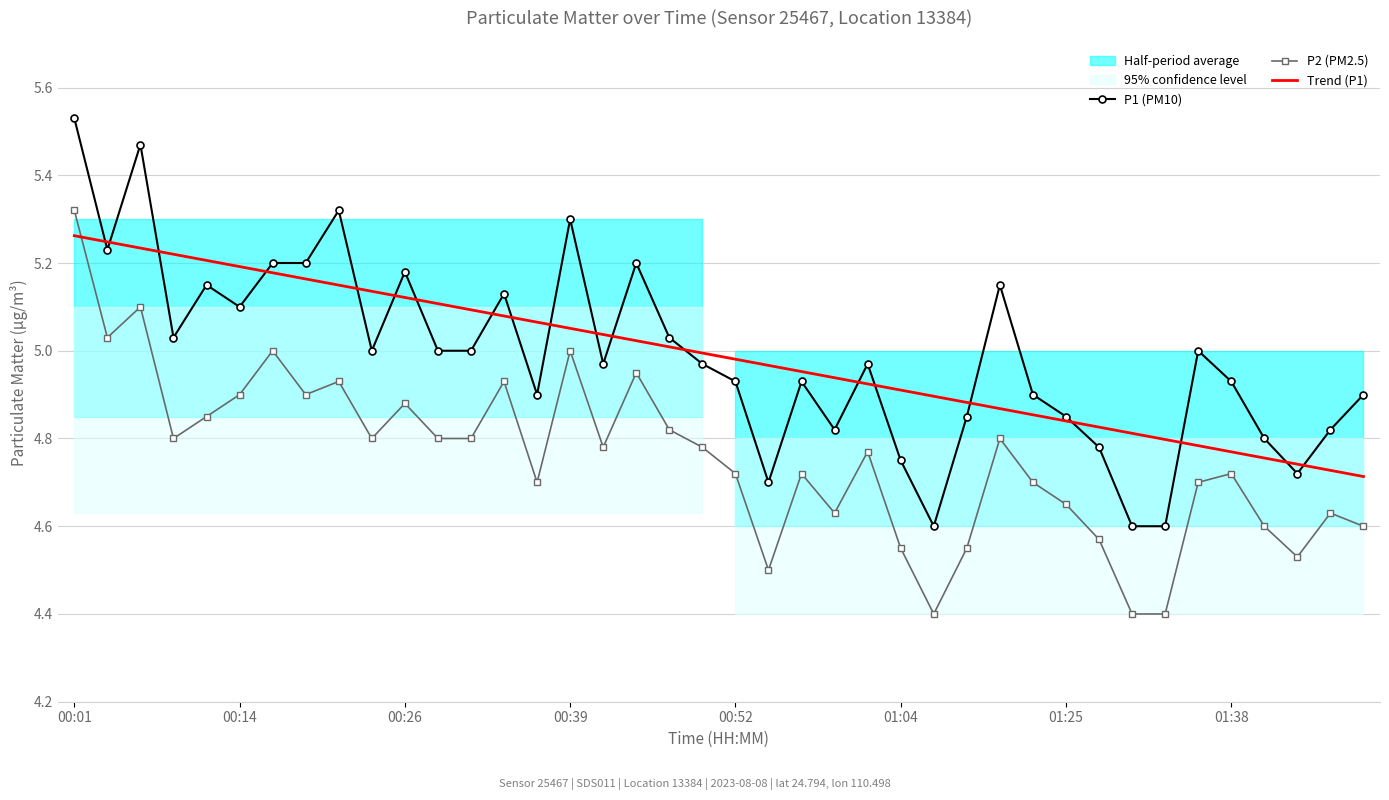

True or false: Trend (P1) has more than 1 points higher than both neighbors.

False